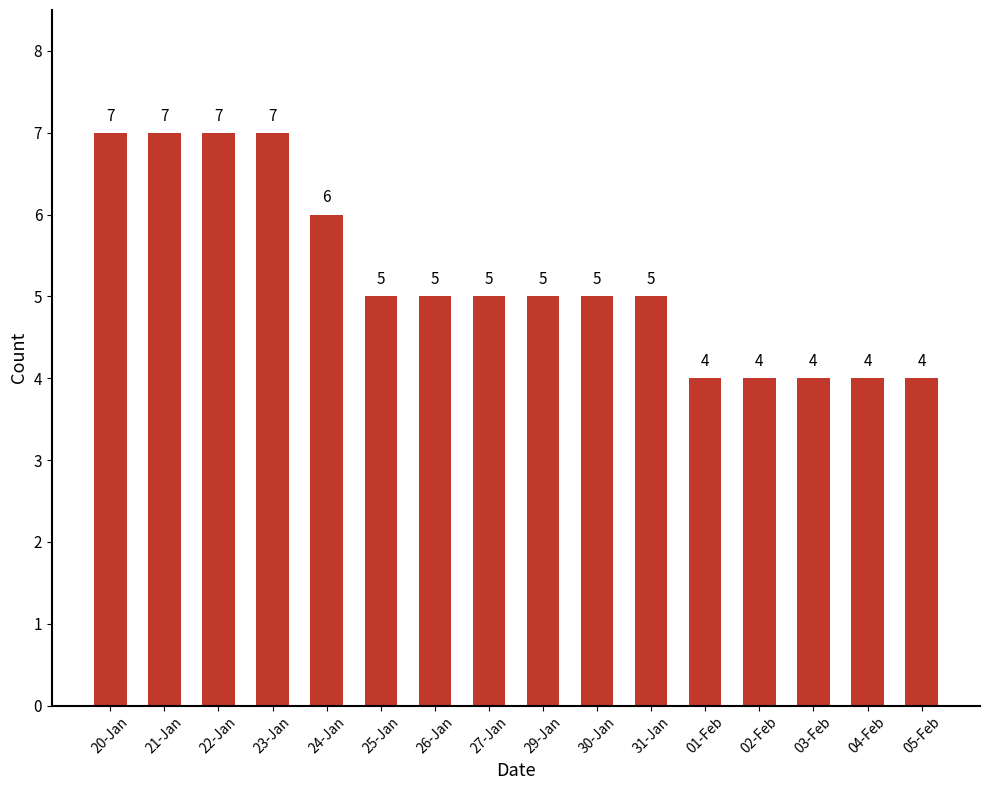

What is the maximum value shown in the chart?

7